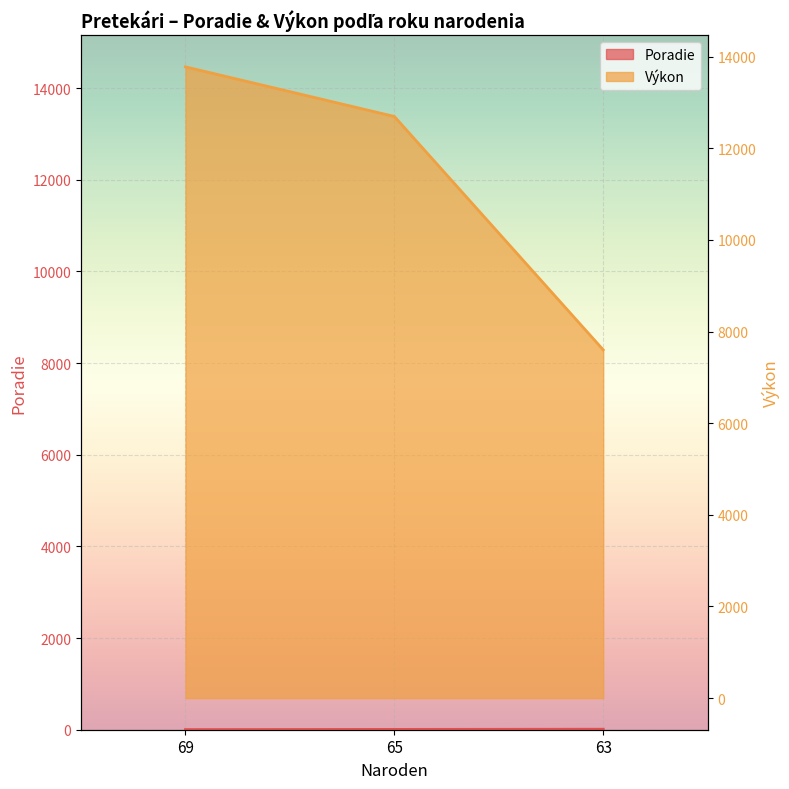

The Poradie series shows 11 at 63. True or false?

True